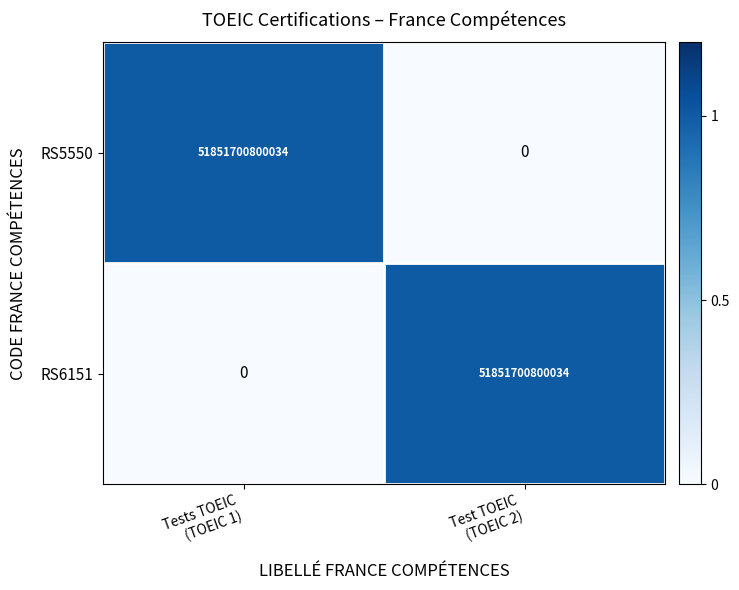

What is the difference between the maximum and minimum values in the RS5550 series?

51851700800034